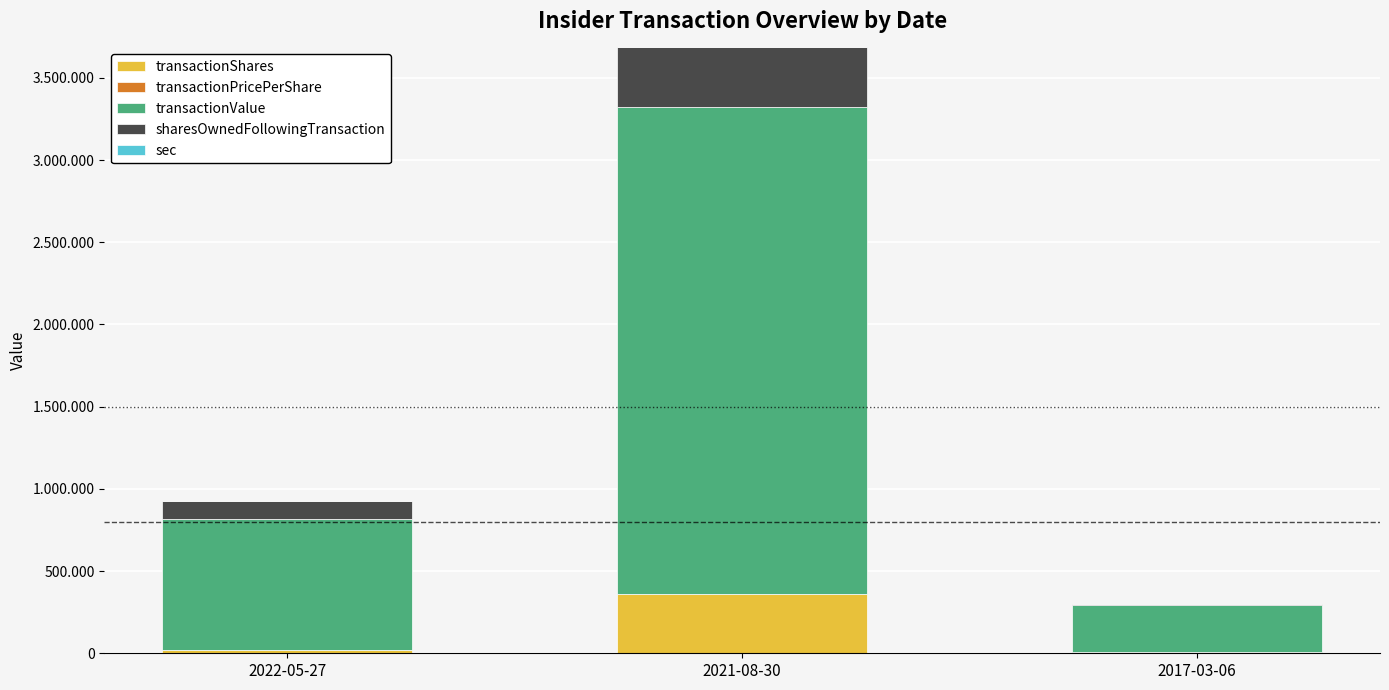

What is the total value across all series at 2021-08-30?

3685216.2